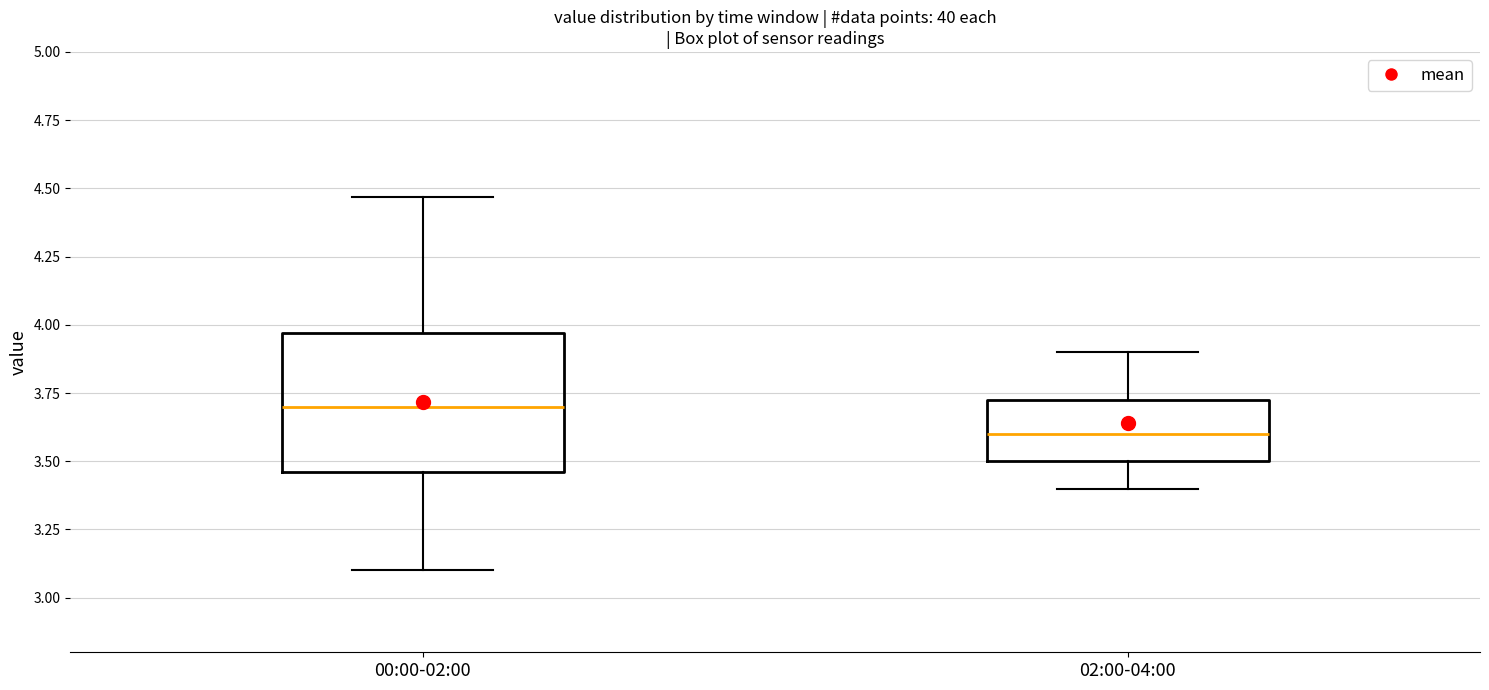

Reading left to right, read every box against the y-axis: the position of its median line, the range the box covers, and the ends of its whiskers. The values are not printed on the chart, so give them approximately, as read against the axis.

00:00-02:00: median 3.70, box 3.45 to 3.95, whiskers 3.10 to 4.45
02:00-04:00: median 3.60, box 3.50 to 3.75, whiskers 3.40 to 3.90